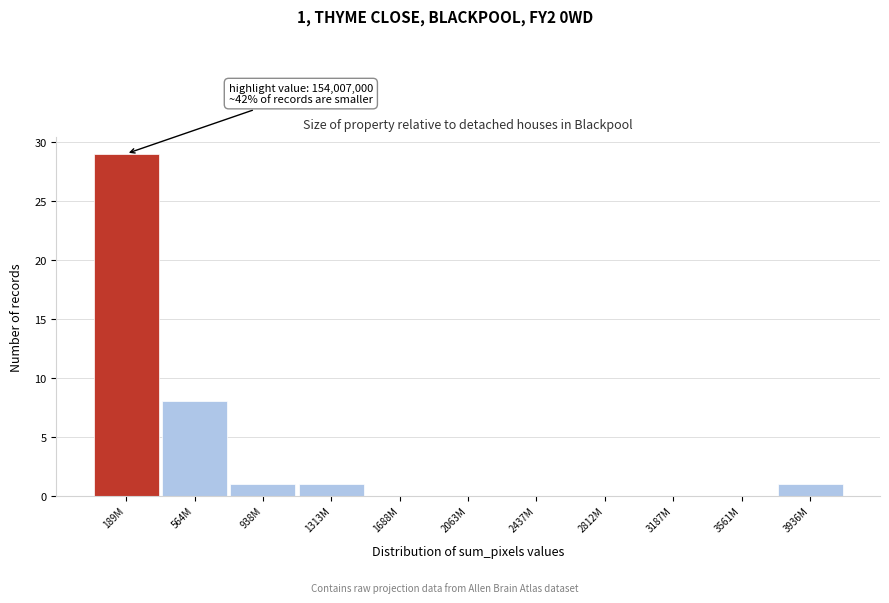

Reading left to right, extract all data points from this chart.

189M=29	564M=8	938M=1	1313M=1	1688M=0	2063M=0	2437M=0	2812M=0	3187M=0	3561M=0	3936M=1